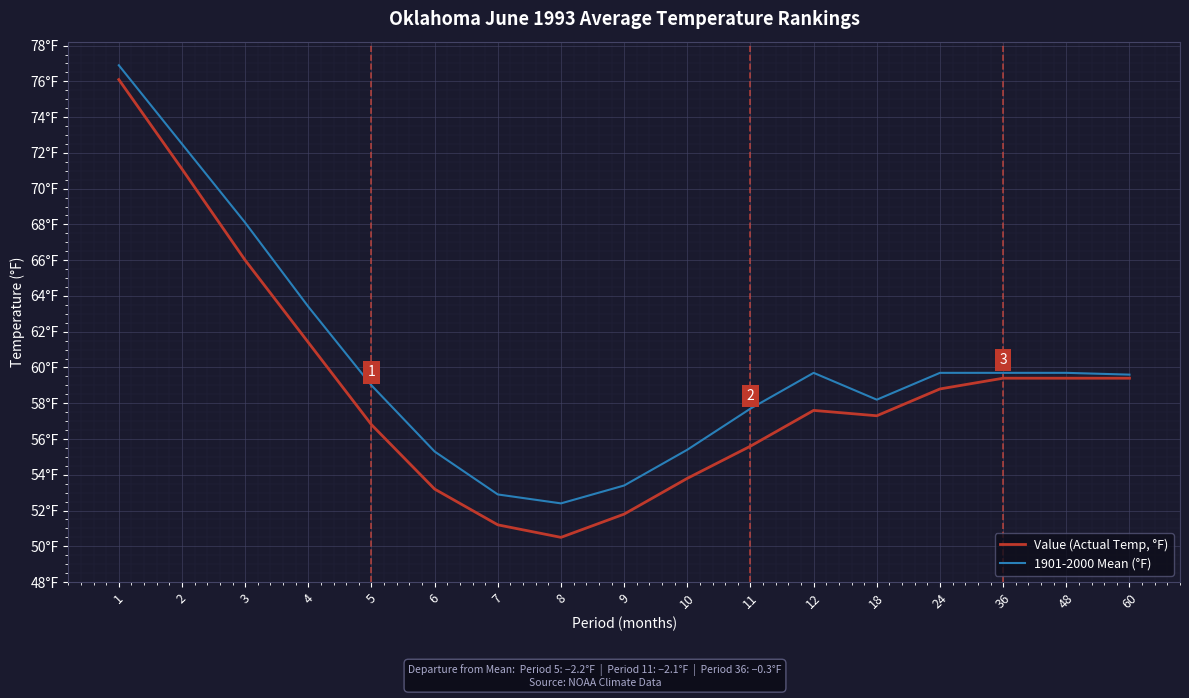

Is the value of 1901-2000 Mean (°F) at 11 greater than the value of Value (Actual Temp, °F) at 10?

Yes